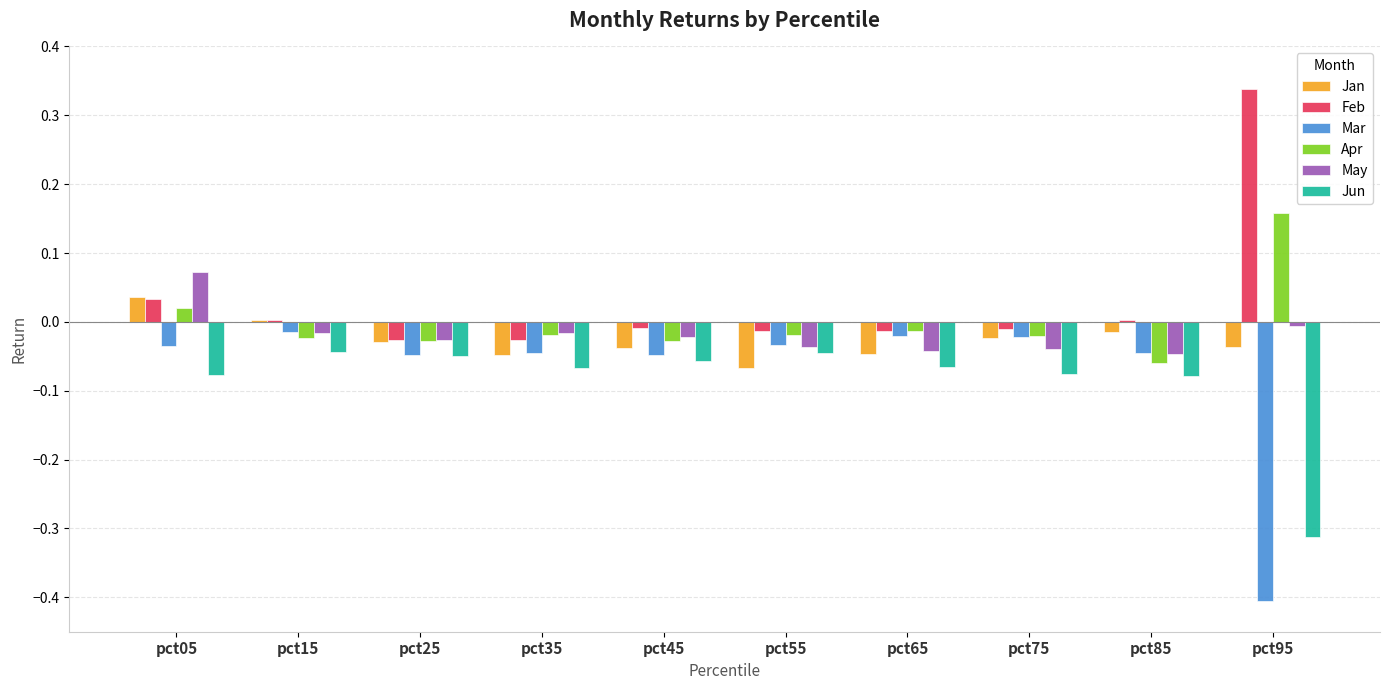

Is it true that Jan equals 0.0 at pct05?

True